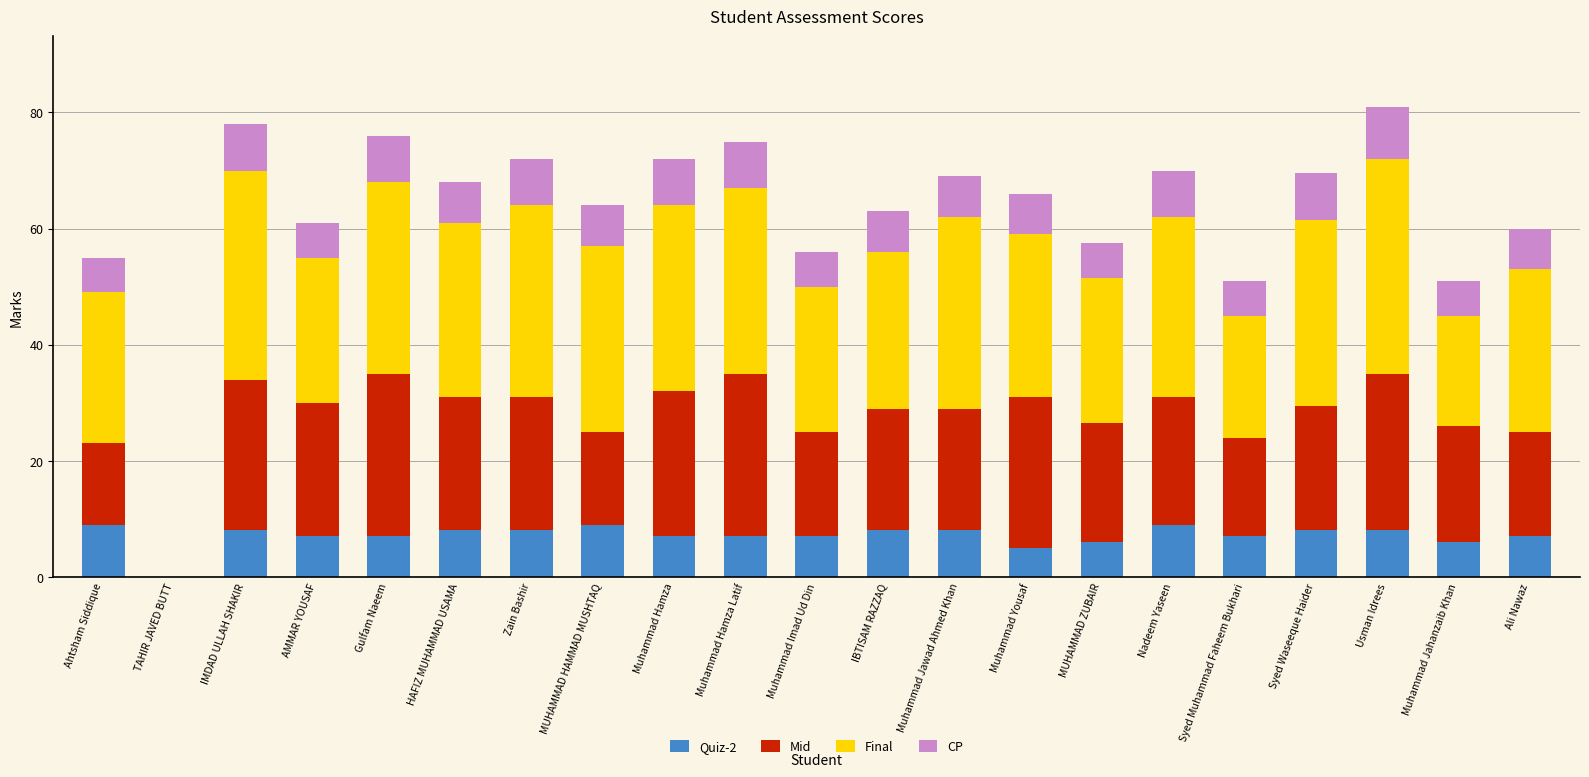

Count the number of data series in this chart.

4